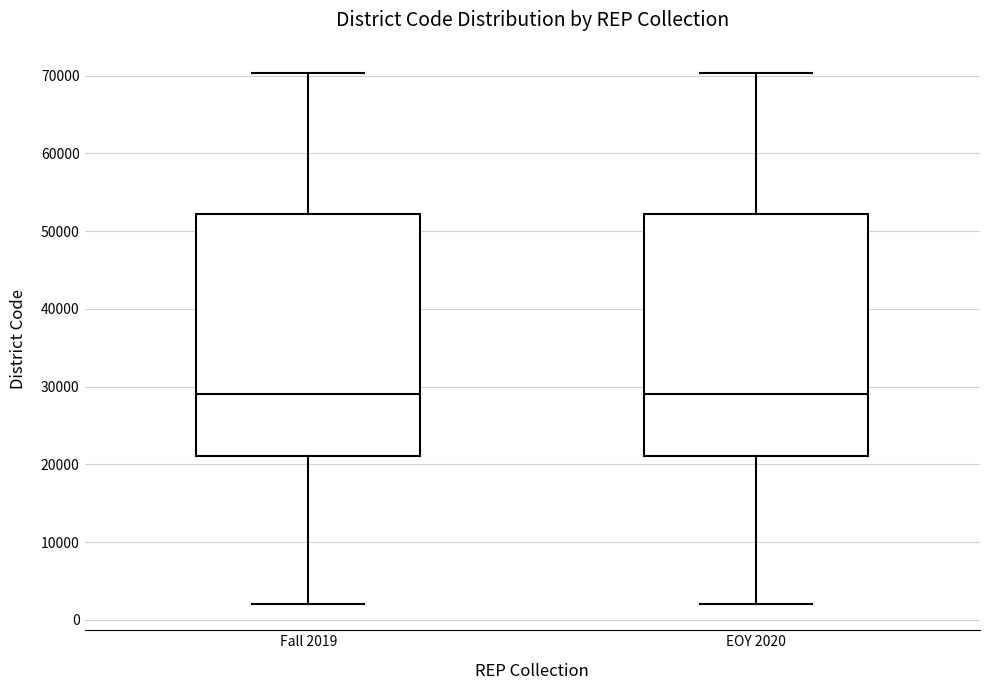

Reading left to right, transcribe this box plot: for each box, give where its median line is, the range the box spans, and where its two whiskers end, as read against the y-axis. The values are not printed on the chart, so give them approximately, as read against the axis.

Fall 2019: median 29000, box 21000 to 52000, whiskers 2000 to 70000
EOY 2020: median 29000, box 21000 to 52000, whiskers 2000 to 70000